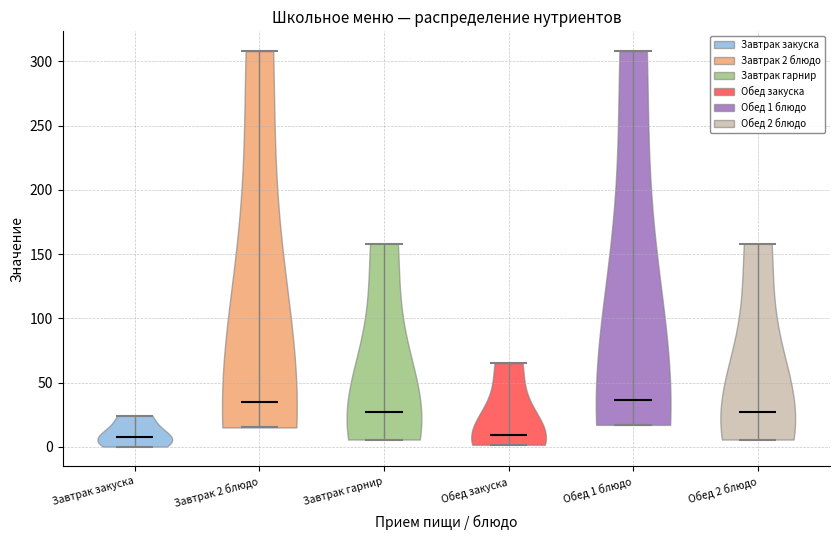

Reading left to right, read every violin against the y-axis: where its median line is, and the lowest and highest points it reaches. The values are not printed on the chart, so give them approximately, as read against the axis.

Завтрак закуска: median line 5, lowest point 0, highest point 25
Завтрак 2 блюдо: median line 35, lowest point 15, highest point 310
Завтрак гарнир: median line 25, lowest point 5, highest point 160
Обед закуска: median line 10, lowest point 0, highest point 65
Обед 1 блюдо: median line 35, lowest point 15, highest point 310
Обед 2 блюдо: median line 25, lowest point 5, highest point 160